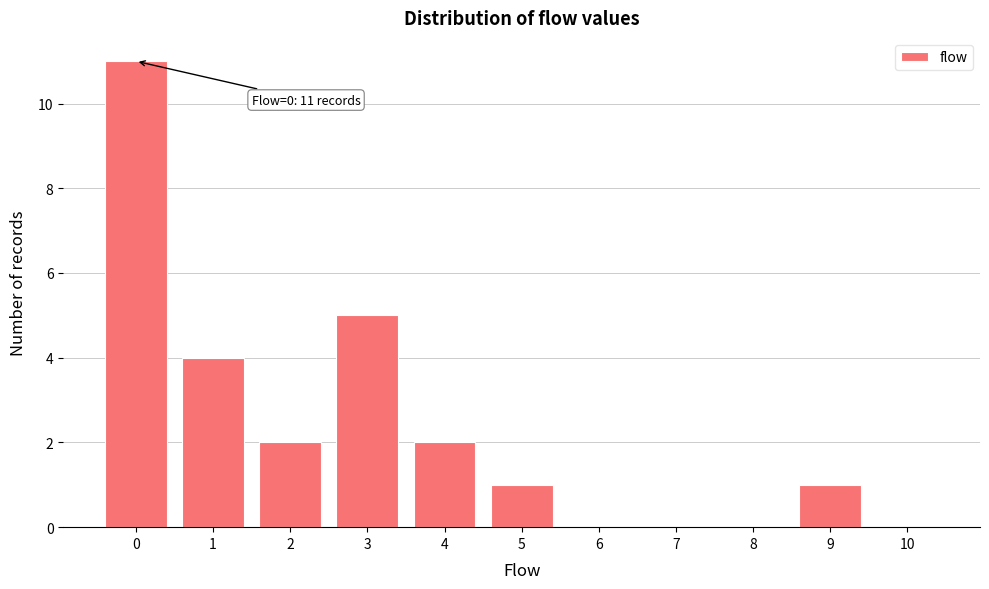

Reading left to right, what are all the values shown in this chart?

0=11	1=4	2=2	3=5	4=2	5=1	6=0	7=0	8=0	9=1	10=0